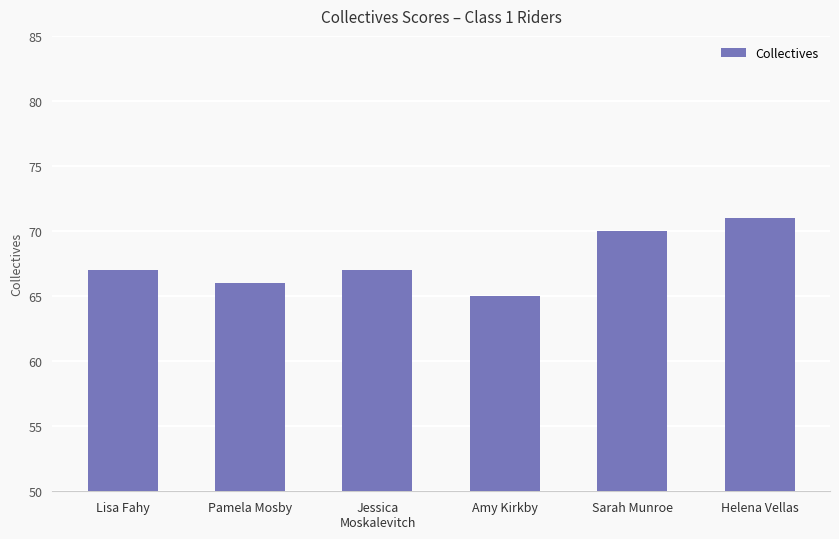

What is the difference between the second highest and second lowest values?

4